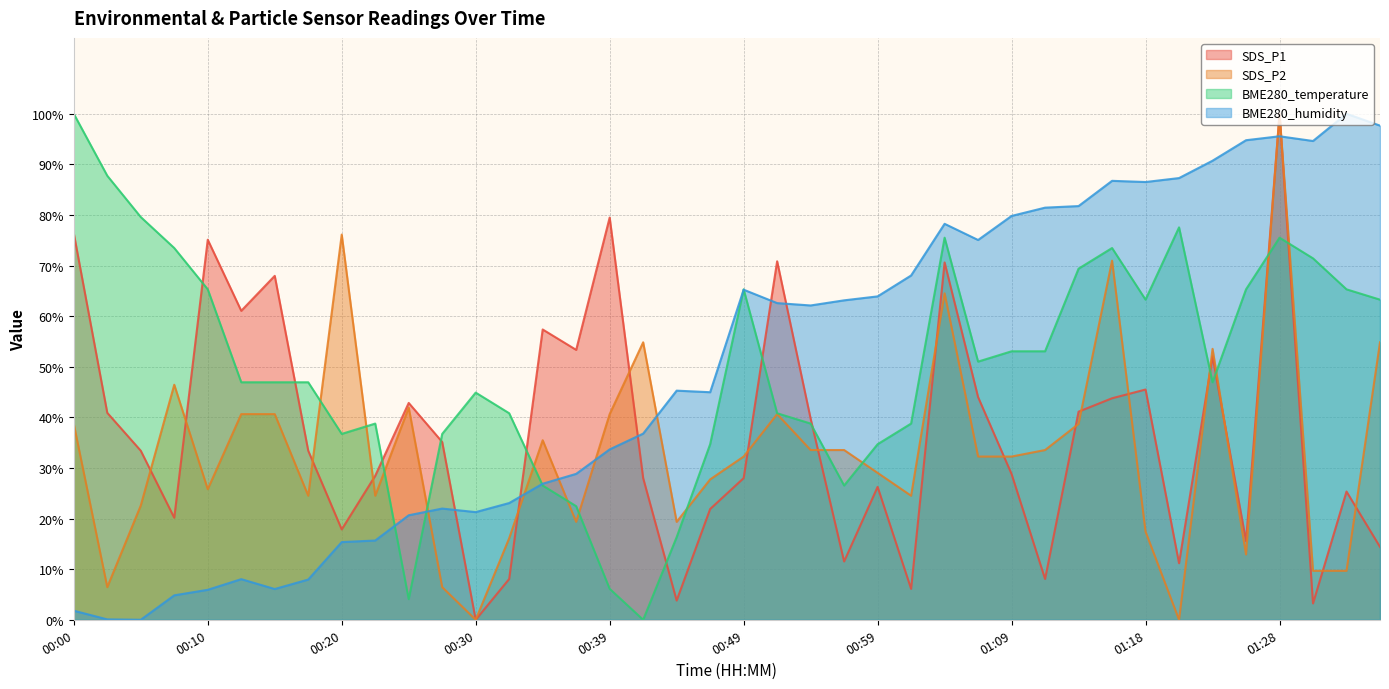

Between which two adjacent categories do SDS_P2 and BME280_temperature first intersect?

00:18 and 00:20